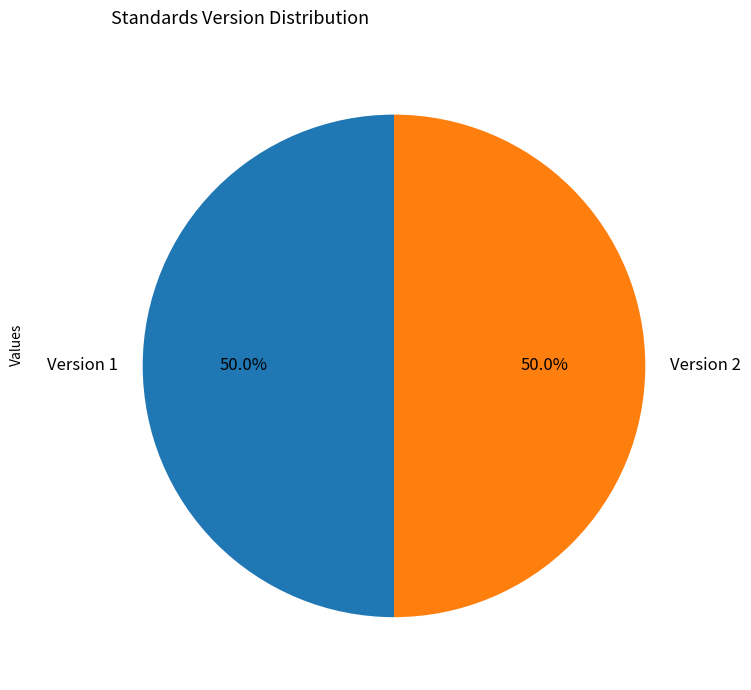

Count the number of slices in the pie.

2